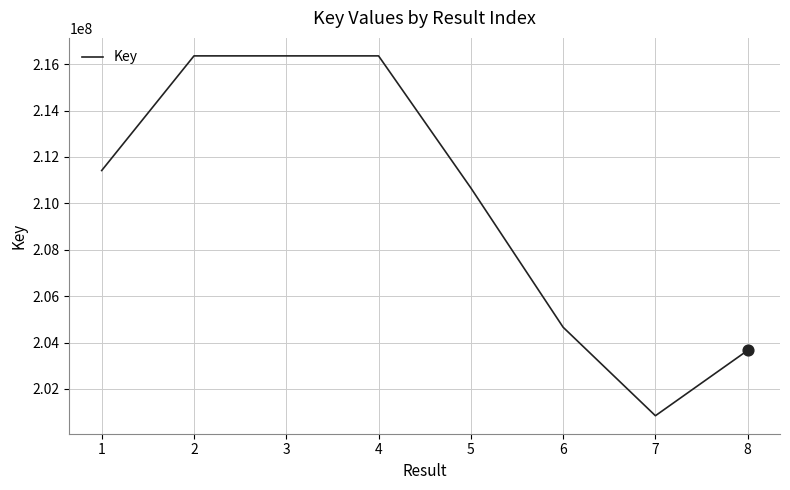

What is the change in value from 2 to 4?

-226